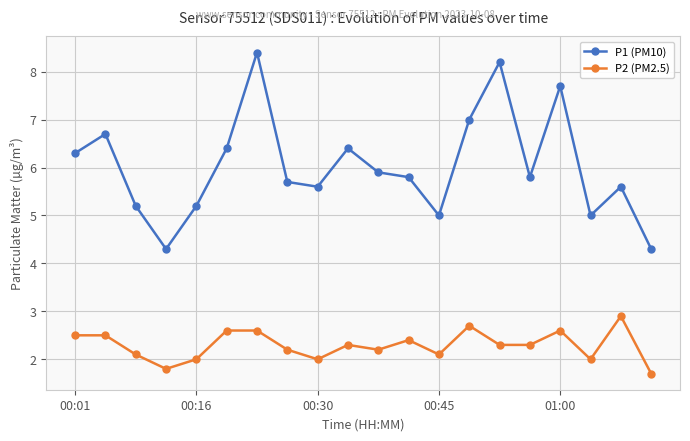

What is the average value of the P1 (PM10) series?

6.0